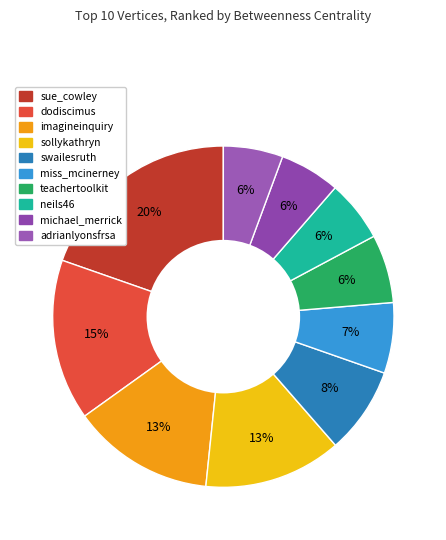

Which has a higher value, michael_merrick or dodiscimus?

dodiscimus